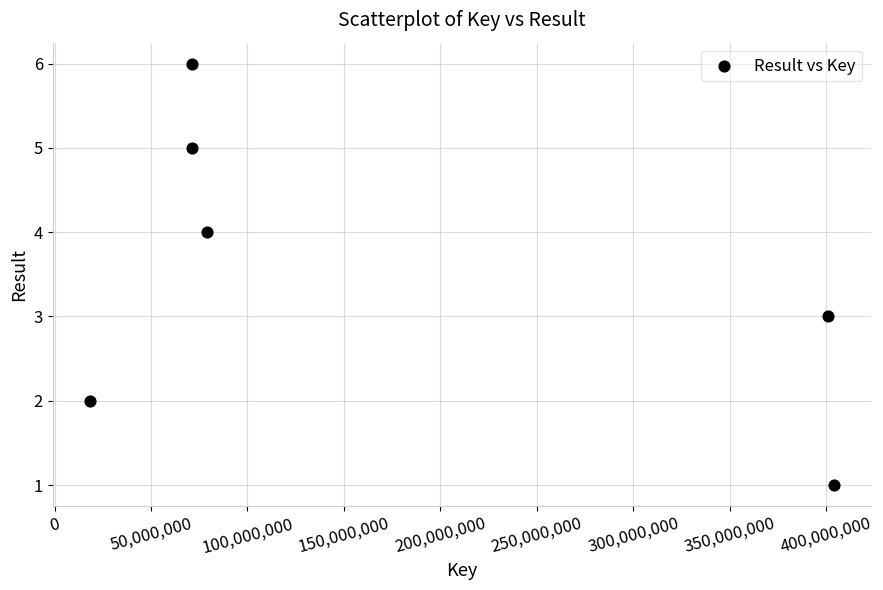

What is the average Y value?

4